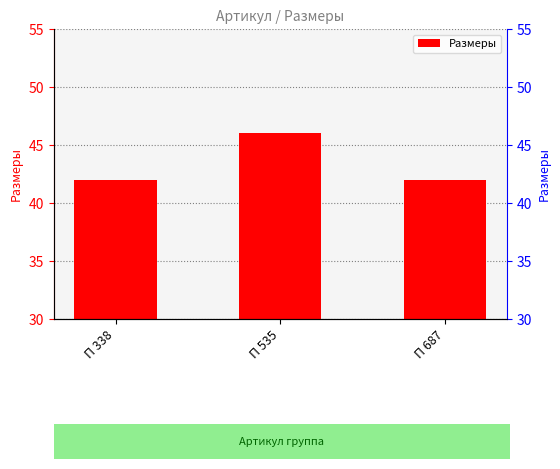

Does the chart contain stacked bars?

No